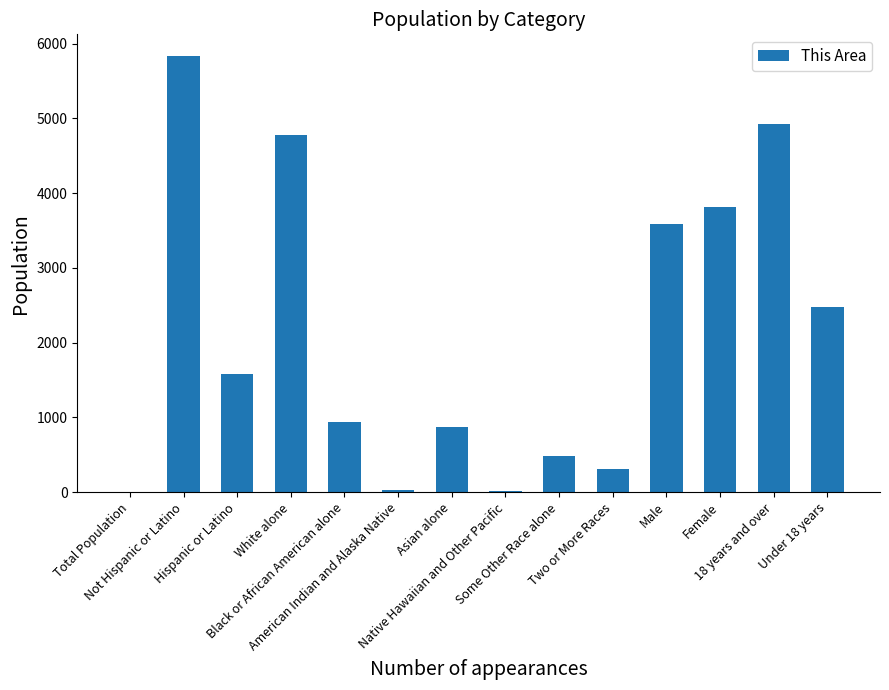

What is the maximum value shown in the chart?

5834